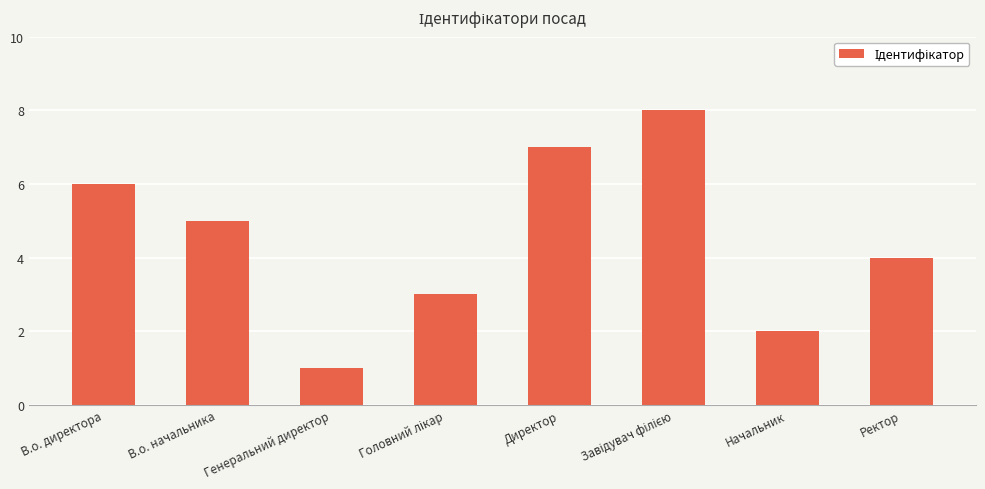

What is the label of the 7th bar from the right?

В.о. начальника